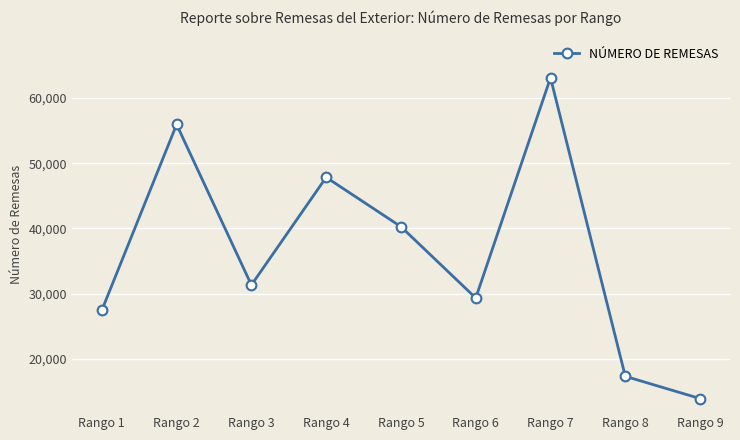

Rank the categories by value from highest to lowest.

Rango 7, Rango 2, Rango 4, Rango 5, Rango 3, Rango 6, Rango 1, Rango 8, Rango 9